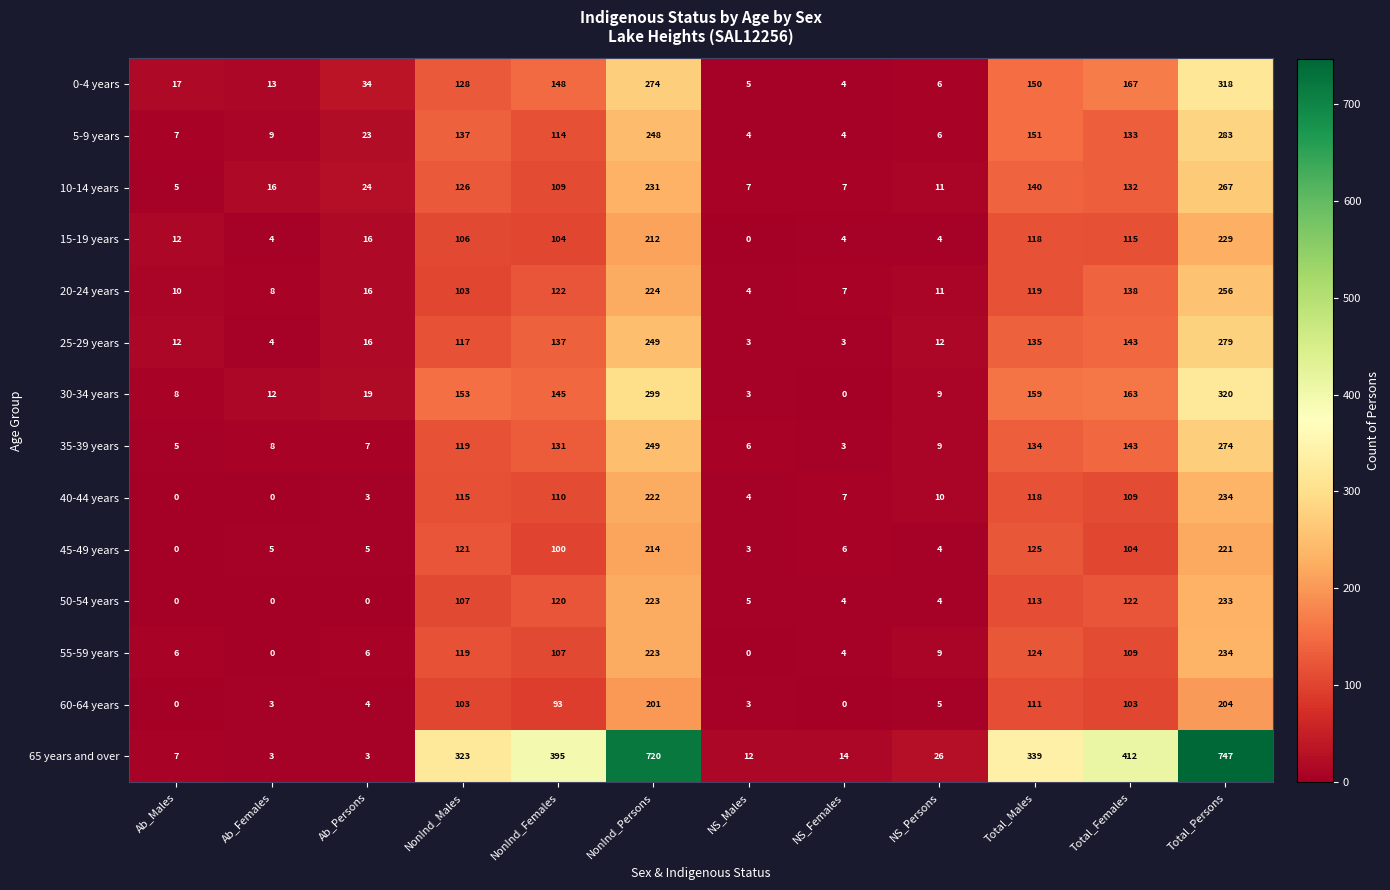

Is it true that 65 years and over equals 18 at NS_Males?

False